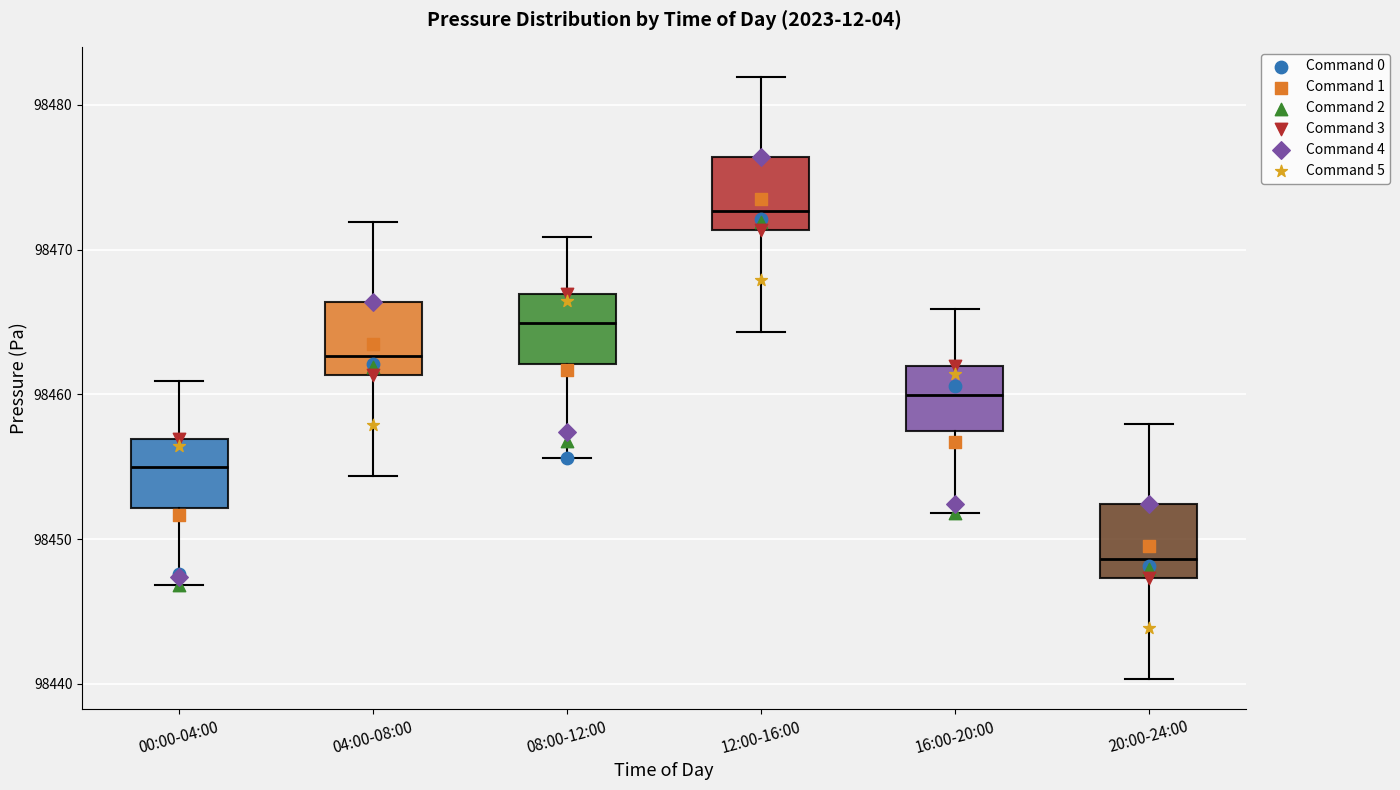

Reading left to right, read every box against the y-axis: the position of its median line, the range the box covers, and the ends of its whiskers. The values are not printed on the chart, so give them approximately, as read against the axis.

00:00-04:00: median 98455, box 98452 to 98457, whiskers 98447 to 98461
04:00-08:00: median 98463, box 98461 to 98466, whiskers 98454 to 98472
08:00-12:00: median 98465, box 98462 to 98467, whiskers 98456 to 98471
12:00-16:00: median 98473, box 98471 to 98476, whiskers 98464 to 98482
16:00-20:00: median 98460, box 98458 to 98462, whiskers 98452 to 98466
20:00-24:00: median 98449, box 98447 to 98452, whiskers 98440 to 98458